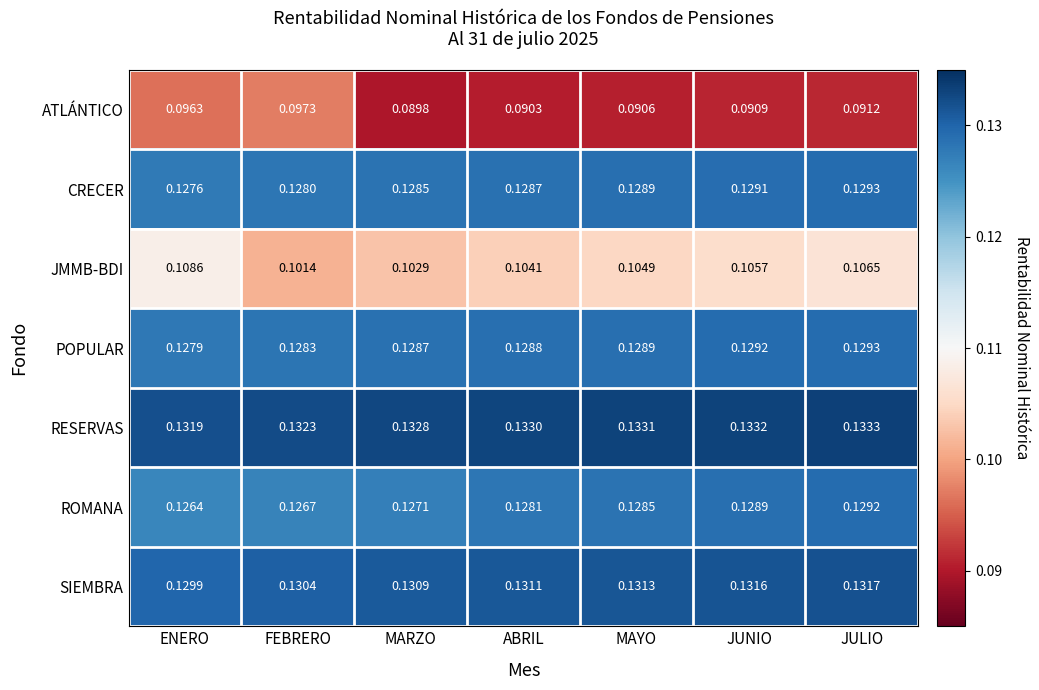

At which label is ROMANA closest to 0?

ENERO